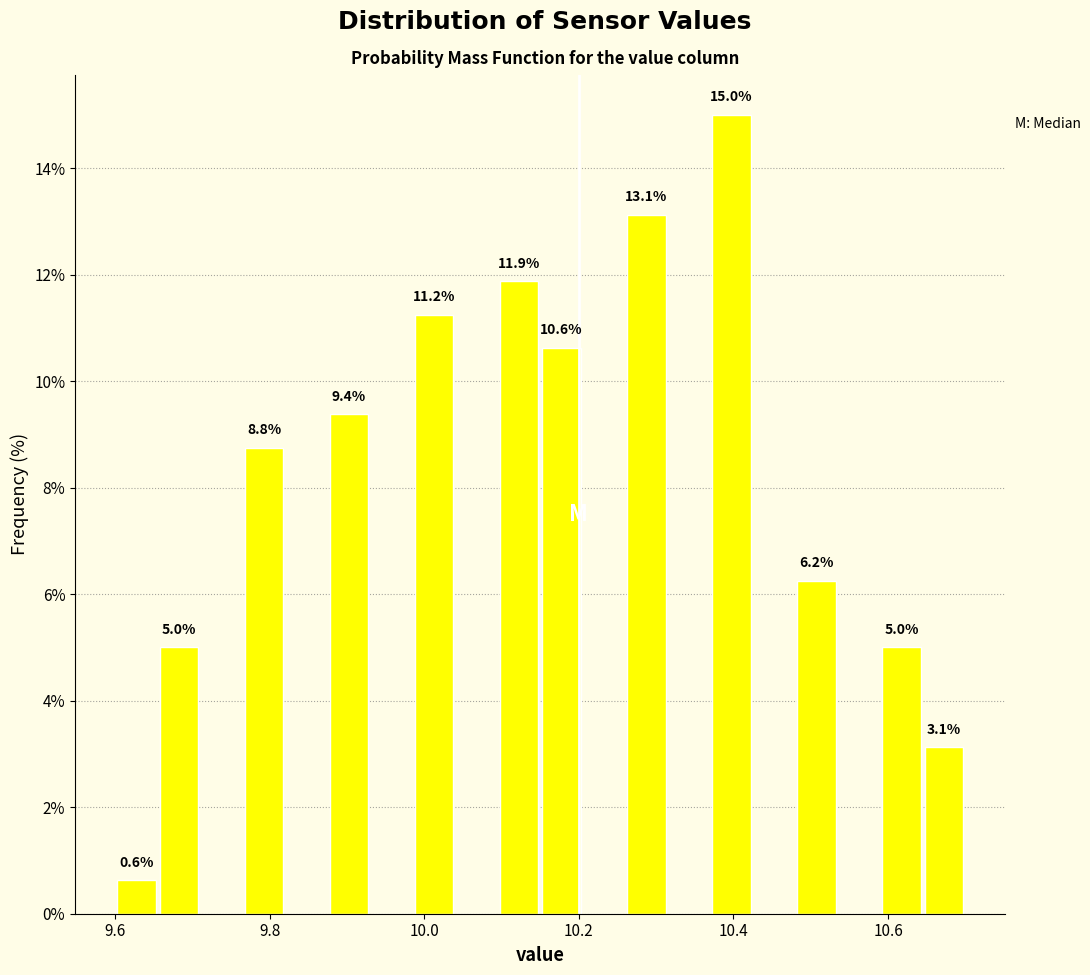

Read against the x-axis, roughly where is the centre of the tallest bar?

10.40